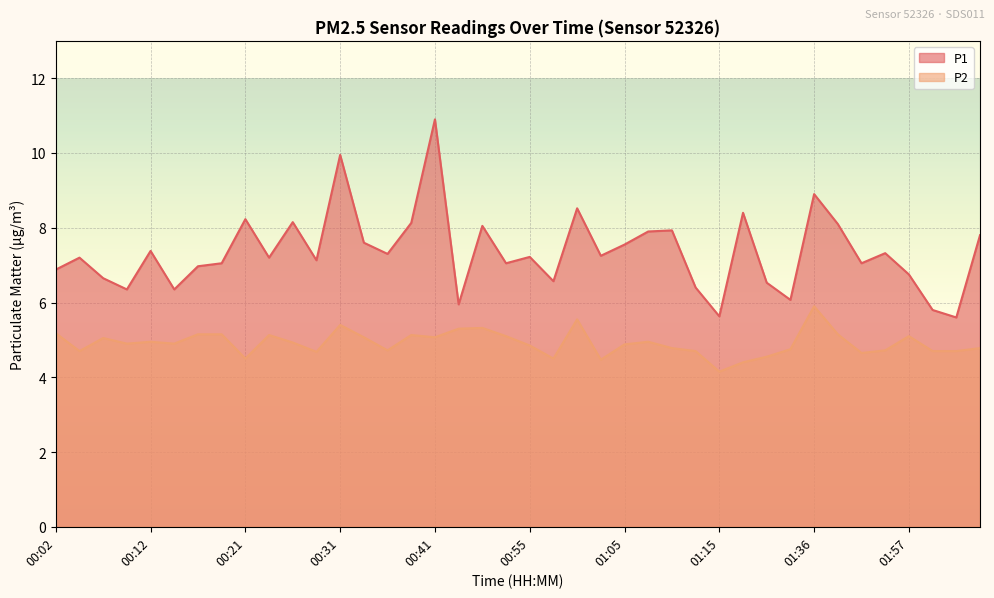

What is the value of the P2 point at the 6th from the left?

4.9